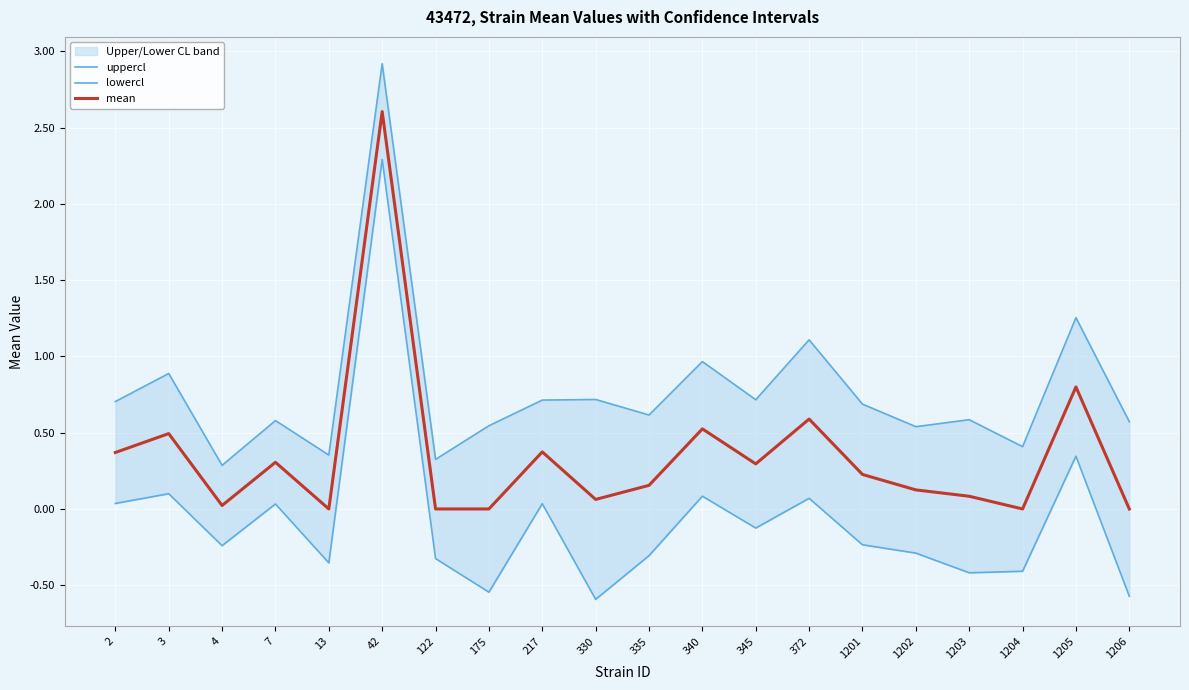

At which category does the chart reach its minimum across all series?

330